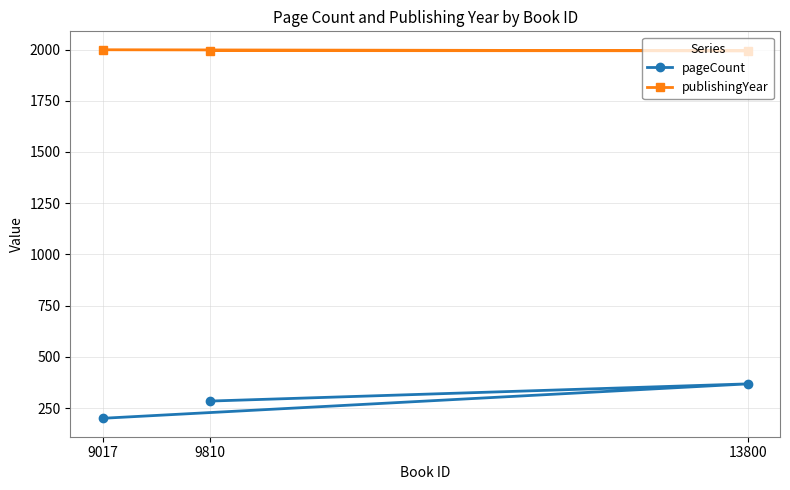

The value of publishingYear at 9017 is 1242. True or false?

False